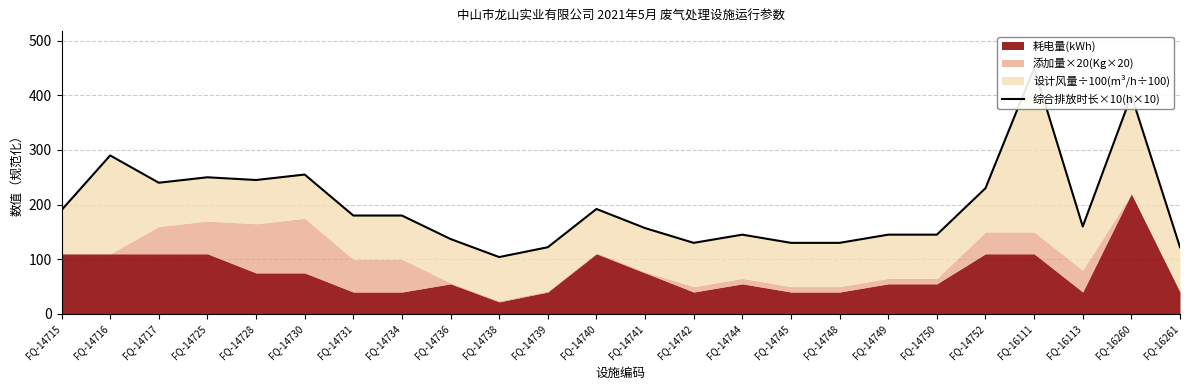

Which has a higher value, FQ-16113 or FQ-14744?

FQ-16113